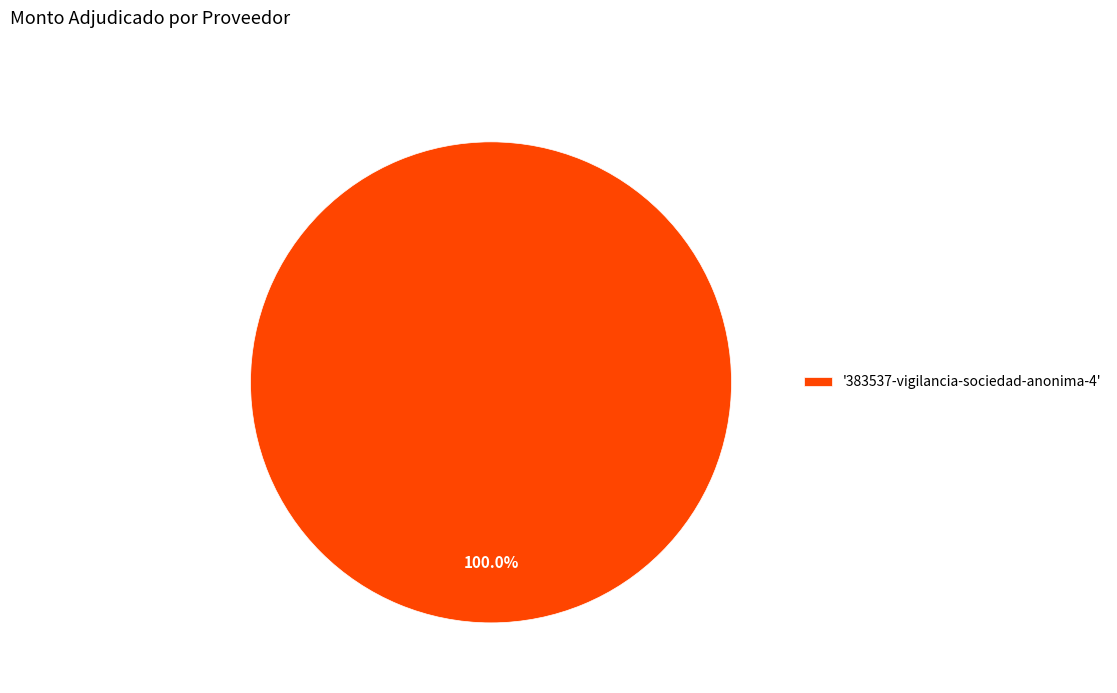

How many slices are in this pie chart?

1